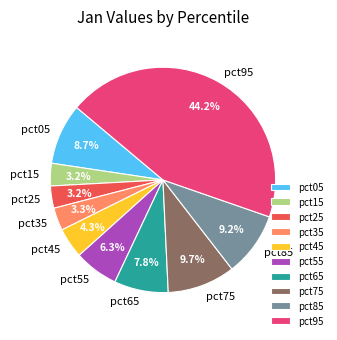

Does pct35 account for over 50% of the chart?

No